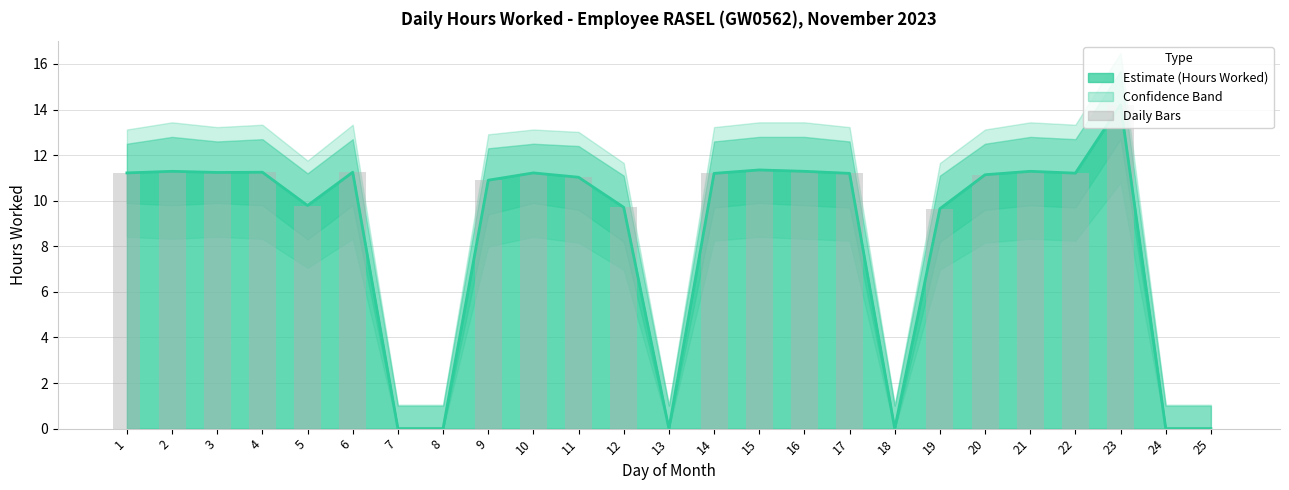

Reading right to left, what are all the values shown in this chart?

Hours Worked (line): 25=0.0	24=0.0	23=14.2	22=11.2	21=11.3	20=11.1	19=9.7	18=0.0	17=11.2	16=11.3	15=11.3	14=11.2	13=0.0	12=9.7	11=11.0	10=11.2	9=10.9	8=0.0	7=0.0	6=11.2	5=9.8	4=11.2	3=11.2	2=11.3	1=11.2
Daily bars: 25=0.0	24=0.0	23=14.2	22=11.2	21=11.3	20=11.1	19=9.7	18=0.0	17=11.2	16=11.3	15=11.3	14=11.2	13=0.0	12=9.7	11=11.0	10=11.2	9=10.9	8=0.0	7=0.0	6=11.2	5=9.8	4=11.2	3=11.2	2=11.3	1=11.2